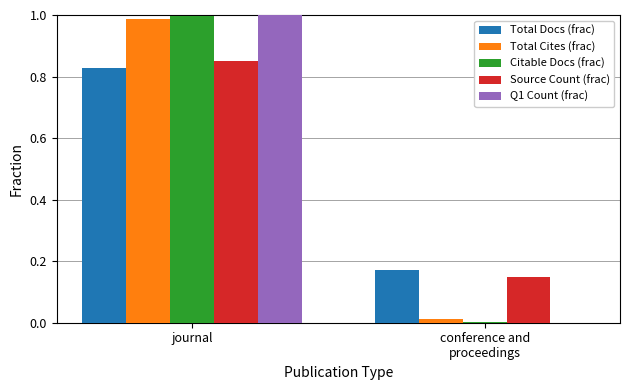

Where is Total Cites (frac) nearest to the value 0?

conference and
proceedings